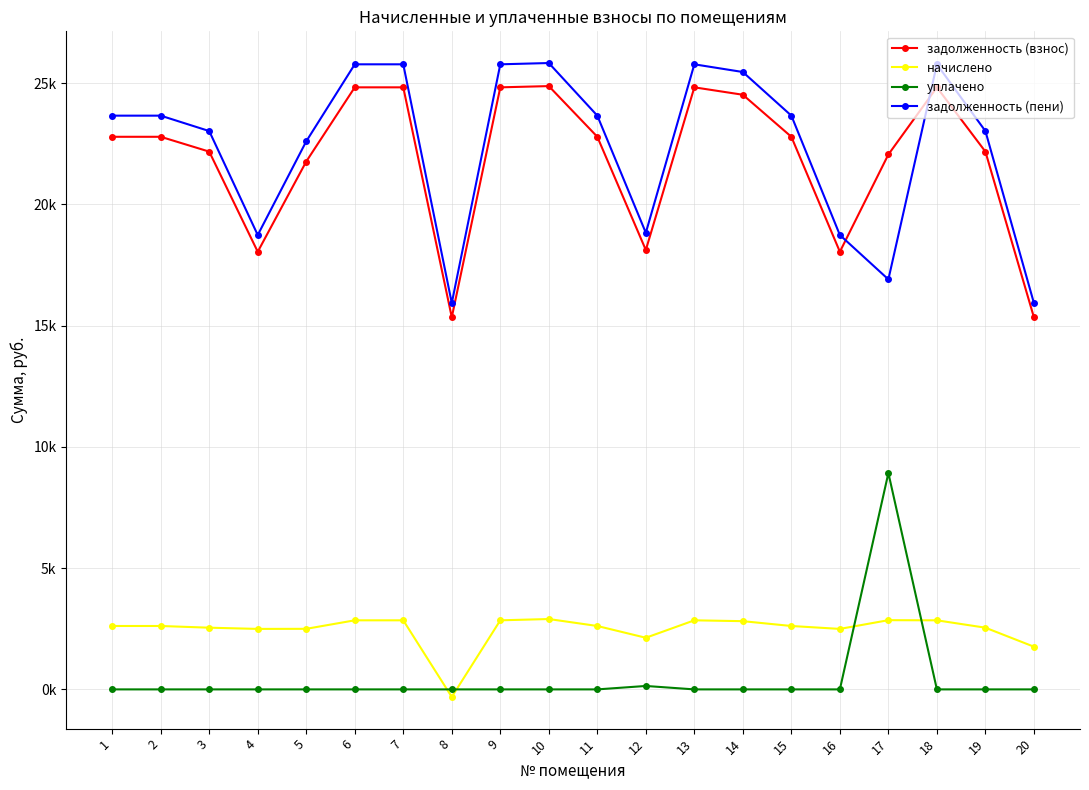

What are all the series names shown in the legend?

задолженность (взнос), начислено, уплачено, задолженность (пени)